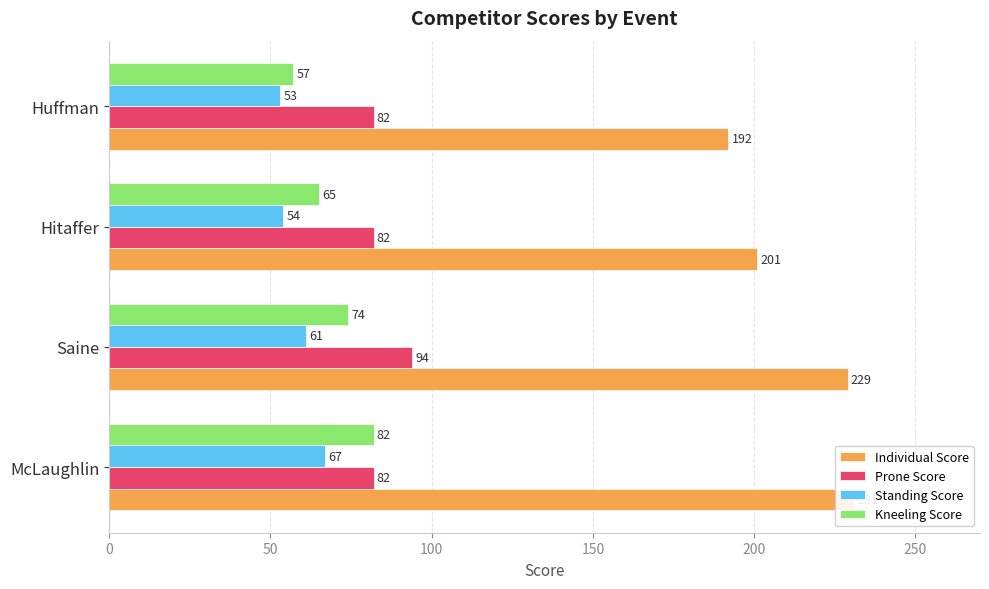

The Individual Score series shows 315 at Hitaffer. True or false?

False